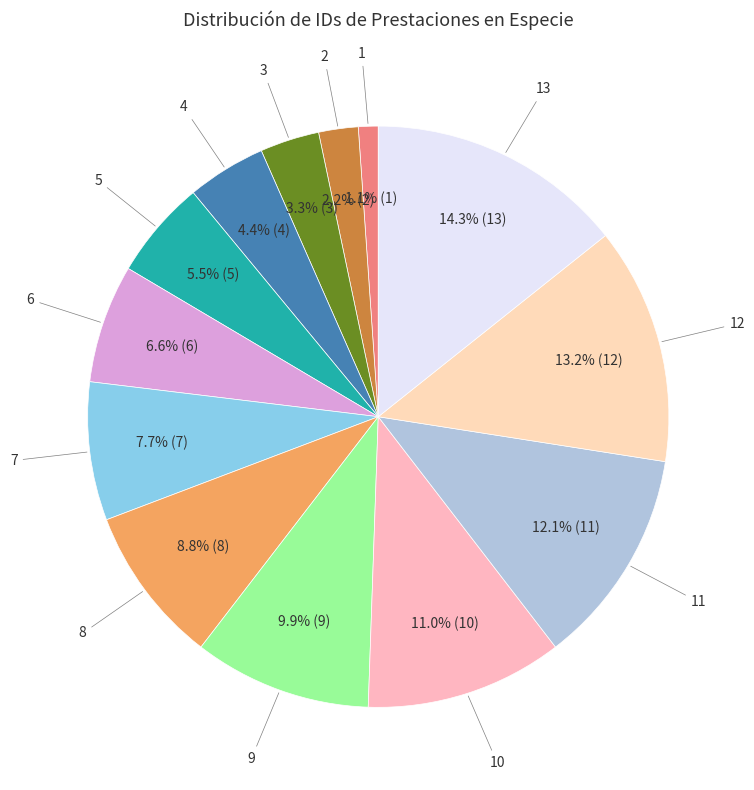

Which category has the biggest portion of the pie?

13